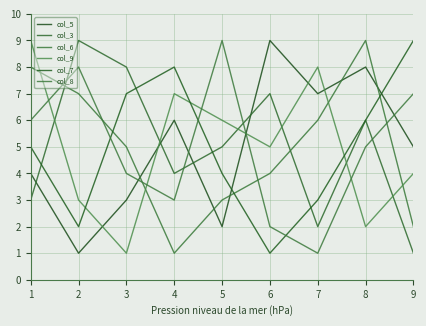

How many lines are shown in the chart?

6